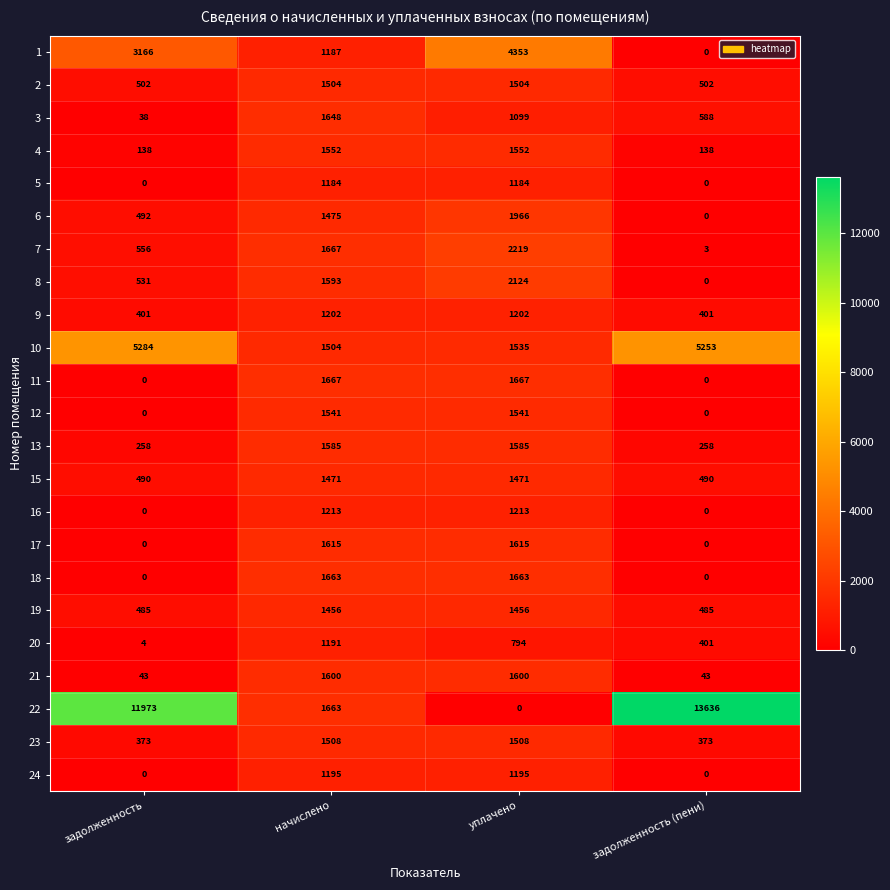

What is the maximum value shown in the chart?

13636